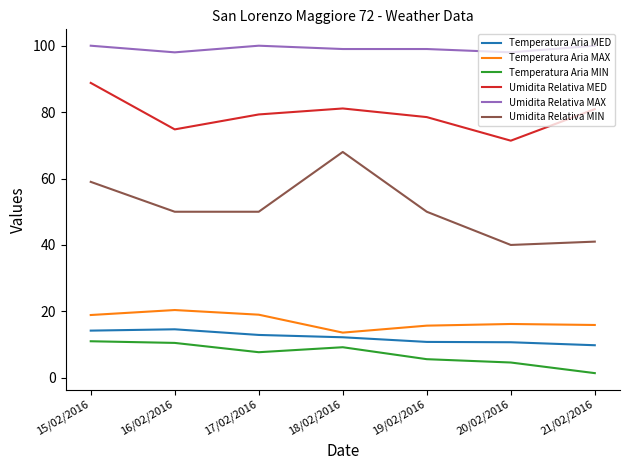

Where is the first local maximum for Temperatura Aria MED?

16/02/2016